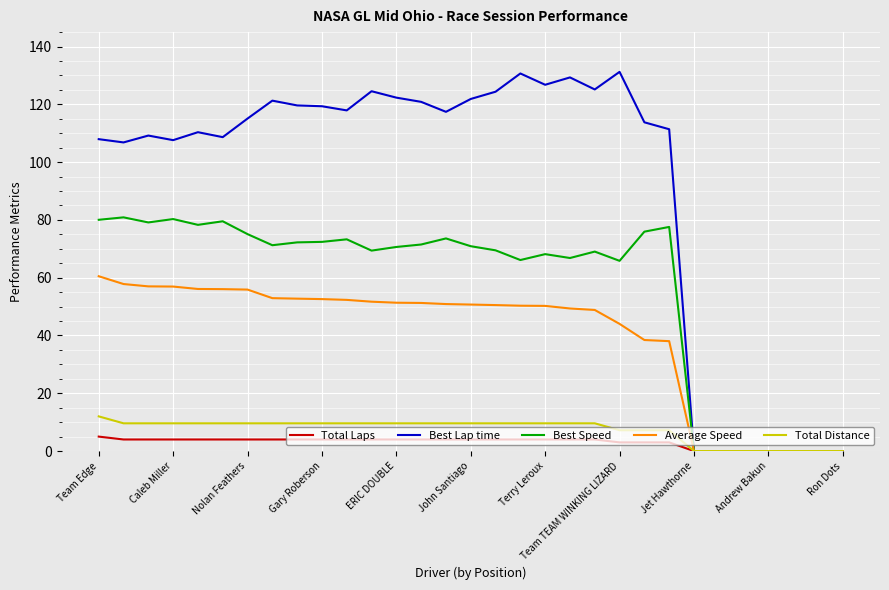

What is the difference between the maximum and minimum values in the Total Laps series?

5.0